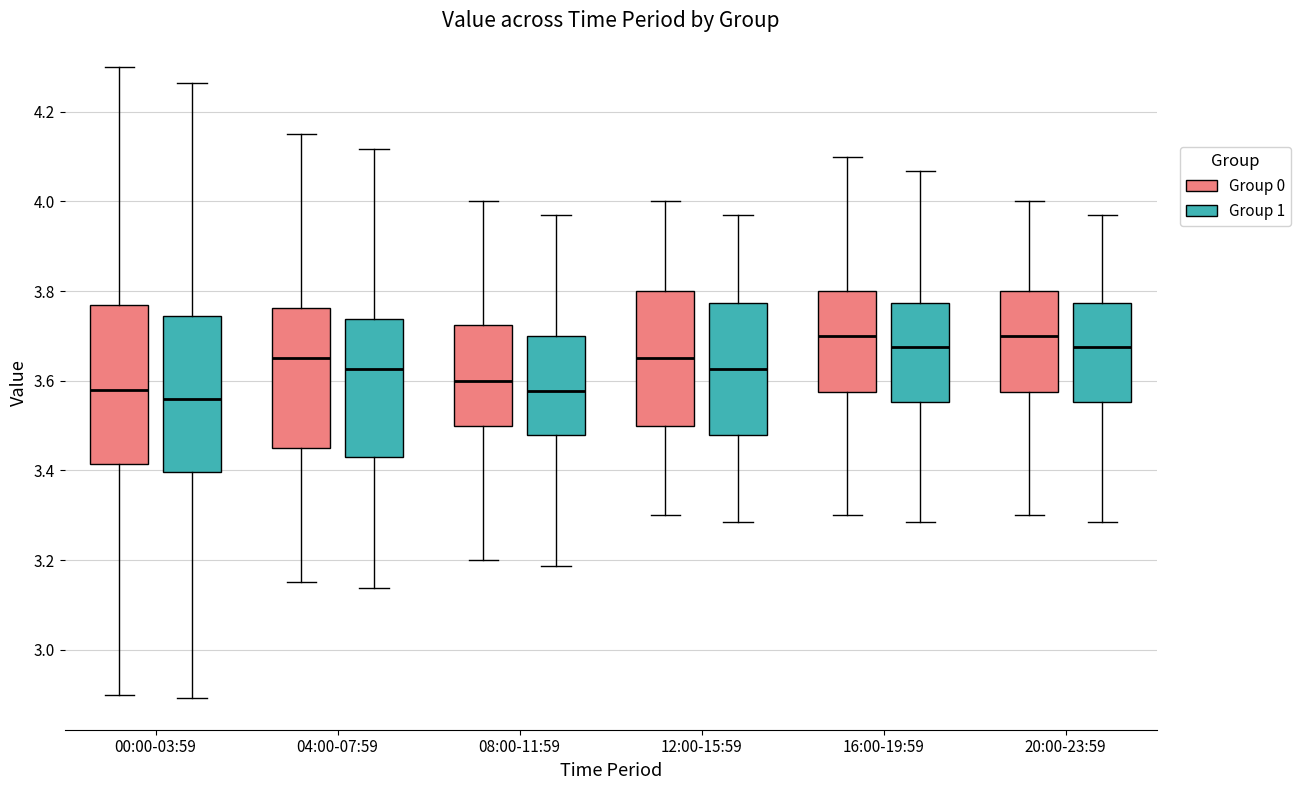

Reading left to right, read every box against the y-axis: the position of its median line, the range the box covers, and the ends of its whiskers. The values are not printed on the chart, so give them approximately, as read against the axis.

00:00-03:59 (Group 0): median 3.58, box 3.42 to 3.78, whiskers 2.90 to 4.30
00:00-03:59 (Group 1): median 3.56, box 3.40 to 3.74, whiskers 2.90 to 4.26
04:00-07:59 (Group 0): median 3.66, box 3.46 to 3.76, whiskers 3.16 to 4.16
04:00-07:59 (Group 1): median 3.62, box 3.44 to 3.74, whiskers 3.14 to 4.12
08:00-11:59 (Group 0): median 3.60, box 3.50 to 3.72, whiskers 3.20 to 4.00
08:00-11:59 (Group 1): median 3.58, box 3.48 to 3.70, whiskers 3.18 to 3.98
12:00-15:59 (Group 0): median 3.66, box 3.50 to 3.80, whiskers 3.30 to 4.00
12:00-15:59 (Group 1): median 3.62, box 3.48 to 3.78, whiskers 3.28 to 3.98
16:00-19:59 (Group 0): median 3.70, box 3.58 to 3.80, whiskers 3.30 to 4.10
16:00-19:59 (Group 1): median 3.68, box 3.56 to 3.78, whiskers 3.28 to 4.06
20:00-23:59 (Group 0): median 3.70, box 3.58 to 3.80, whiskers 3.30 to 4.00
20:00-23:59 (Group 1): median 3.68, box 3.56 to 3.78, whiskers 3.28 to 3.98